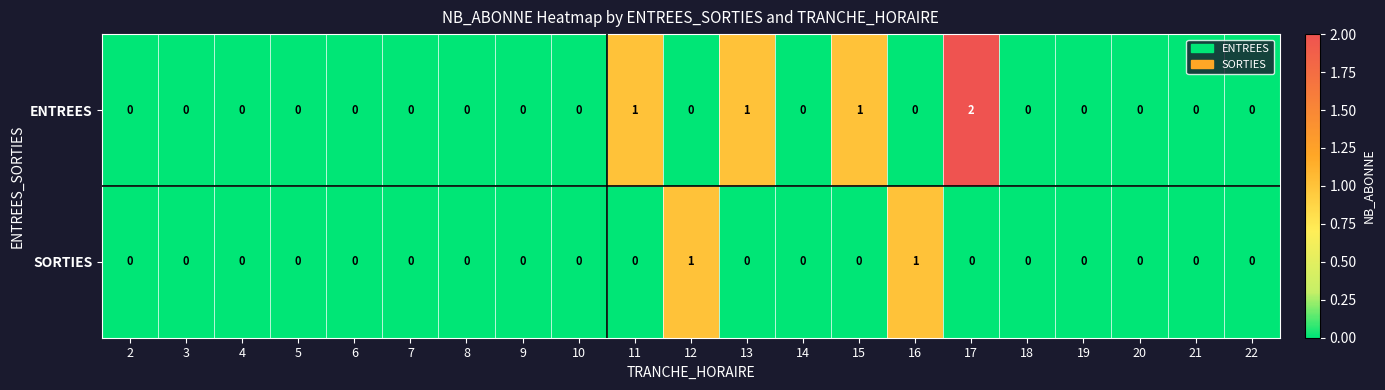

List the series in order of their overall mean, lowest first.

SORTIES, ENTREES